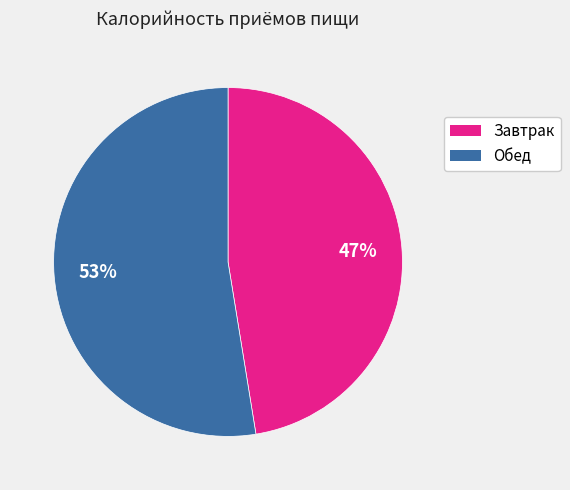

Is it true that Обед is 53% of the pie?

True